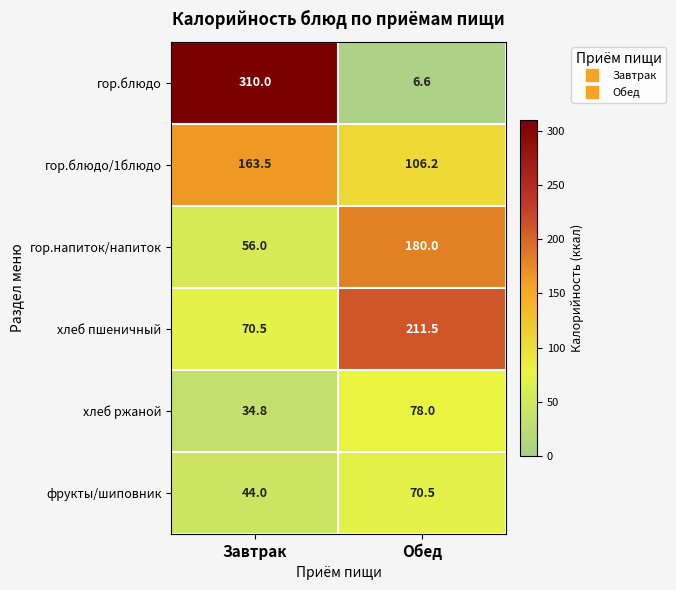

At which category does the chart reach its peak across all series?

Завтрак